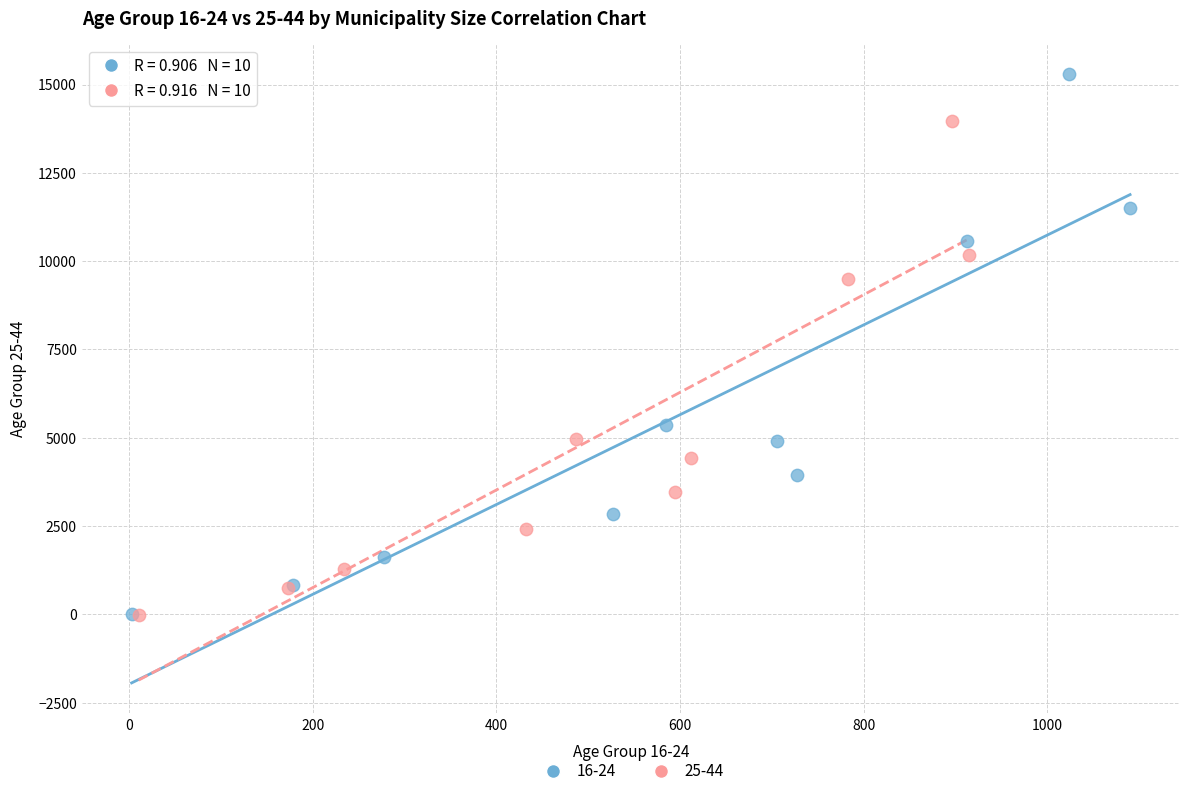

Which series reaches the maximum Y coordinate?

16-24